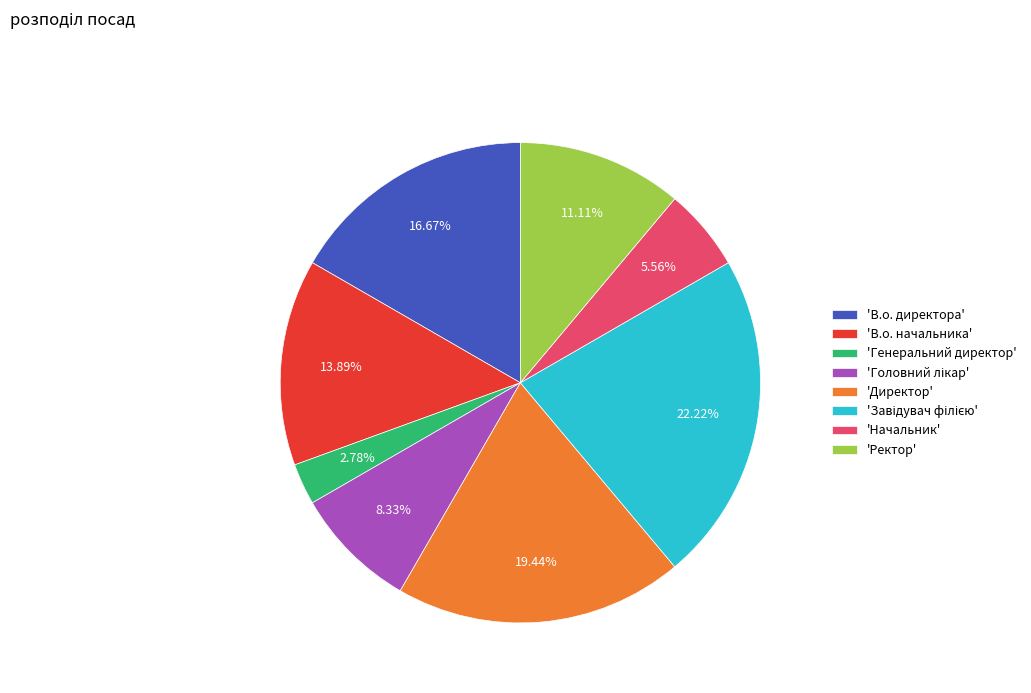

Do 'В.о. начальника' and 'В.о. директора' together represent more than half of the pie?

No